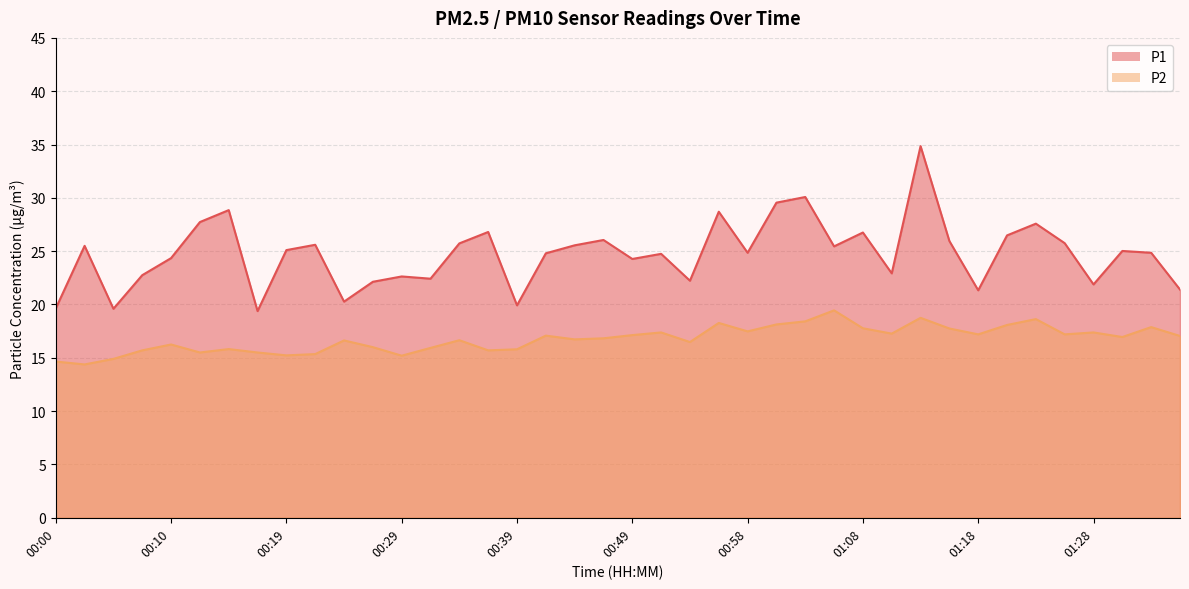

Reading right to left, extract all data points from this chart.

P1: 01:35=21.4	01:33=24.9	01:31=25.0	01:28=21.9	01:26=25.8	01:23=27.6	01:21=26.5	01:18=21.3	01:16=25.9	01:13=34.9	01:11=22.9	01:08=26.8	01:06=25.4	01:03=30.1	01:01=29.6	00:58=24.9	00:56=28.7	00:53=22.2	00:51=24.8	00:49=24.3	00:46=26.1	00:44=25.6	00:41=24.8	00:39=19.9	00:36=26.8	00:34=25.7	00:32=22.4	00:29=22.6	00:27=22.1	00:24=20.3	00:22=25.6	00:19=25.1	00:17=19.4	00:15=28.9	00:12=27.7	00:10=24.4	00:07=22.8	00:05=19.6	00:02=25.5	00:00=19.6
P2: 01:35=17.1	01:33=17.9	01:31=16.9	01:28=17.4	01:26=17.2	01:23=18.6	01:21=18.1	01:18=17.2	01:16=17.8	01:13=18.8	01:11=17.3	01:08=17.8	01:06=19.4	01:03=18.4	01:01=18.1	00:58=17.5	00:56=18.3	00:53=16.5	00:51=17.4	00:49=17.1	00:46=16.8	00:44=16.7	00:41=17.1	00:39=15.8	00:36=15.7	00:34=16.6	00:32=15.9	00:29=15.2	00:27=16.0	00:24=16.6	00:22=15.3	00:19=15.2	00:17=15.5	00:15=15.8	00:12=15.5	00:10=16.2	00:07=15.7	00:05=14.9	00:02=14.4	00:00=14.7